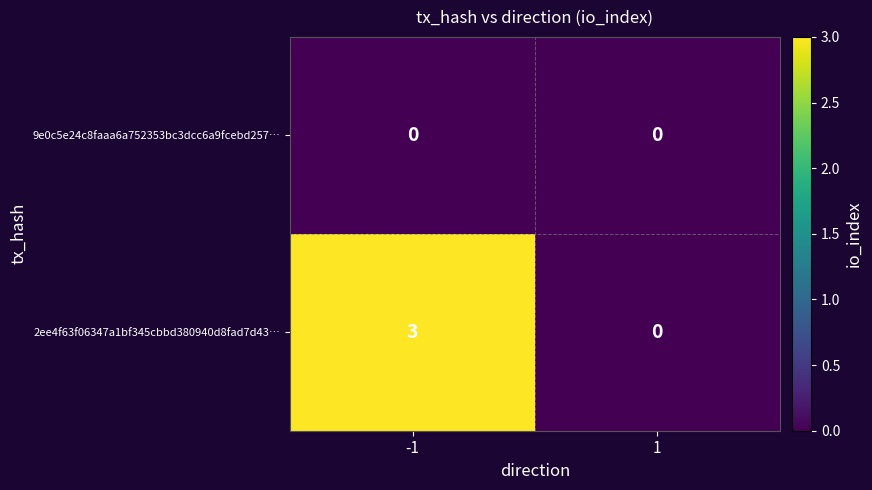

Which series has the largest total across all categories?

2ee4f63f06347a1bf345cbbd380940d8fad7d43…